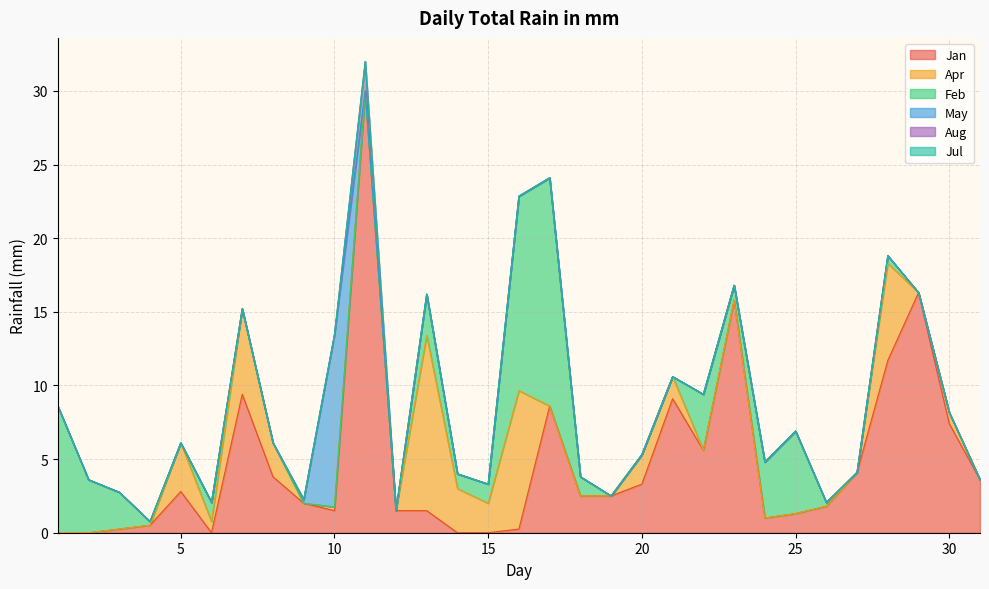

How many lines are shown in the chart?

6